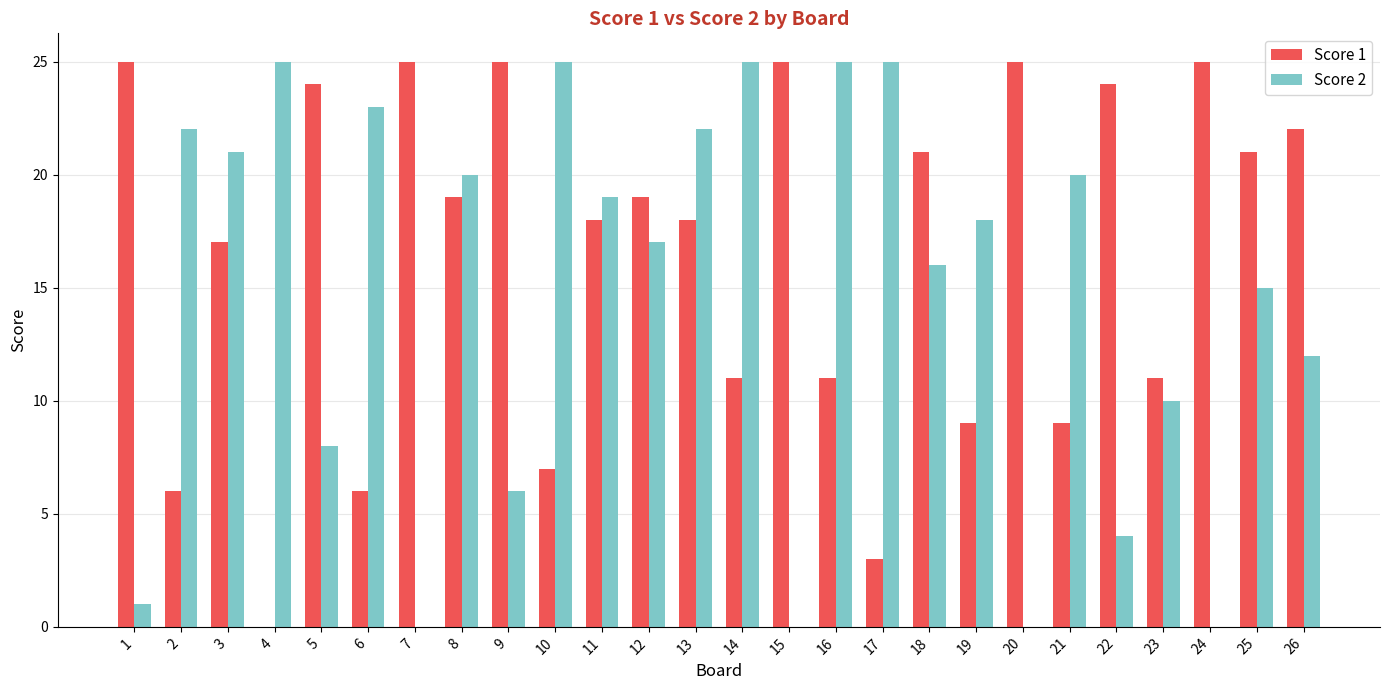

Is it true that Score 1 equals 3 at 2?

False